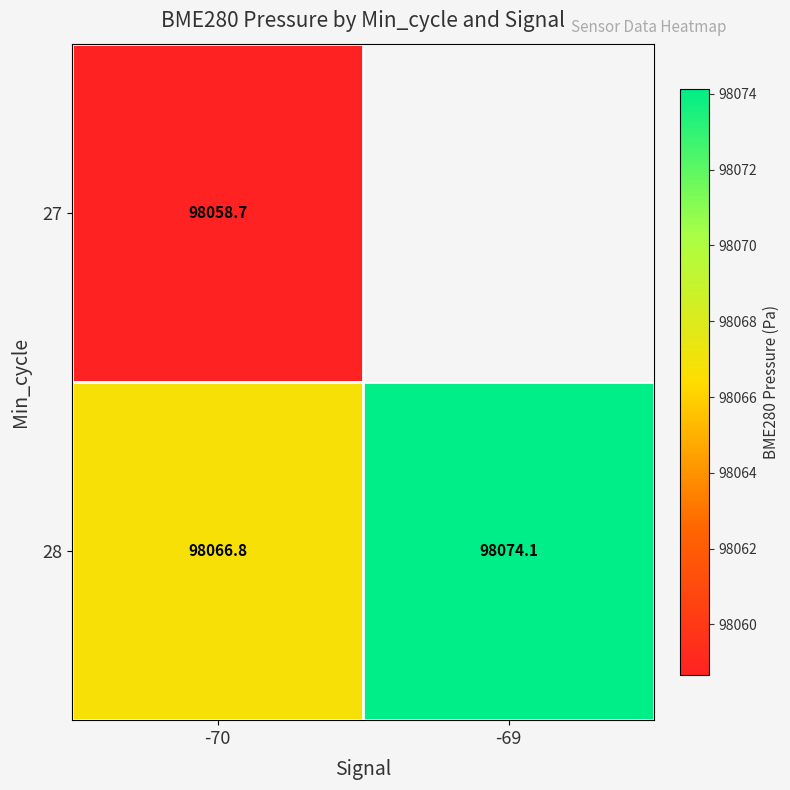

Is the value of 28 at -70 greater than the value of 27 at -70?

Yes